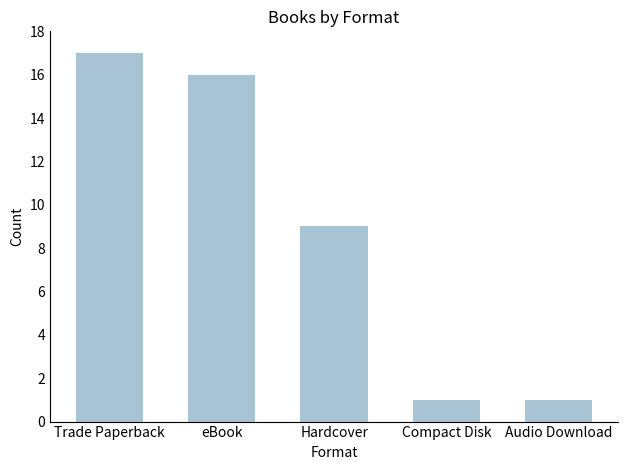

Does the chart contain any negative values?

No